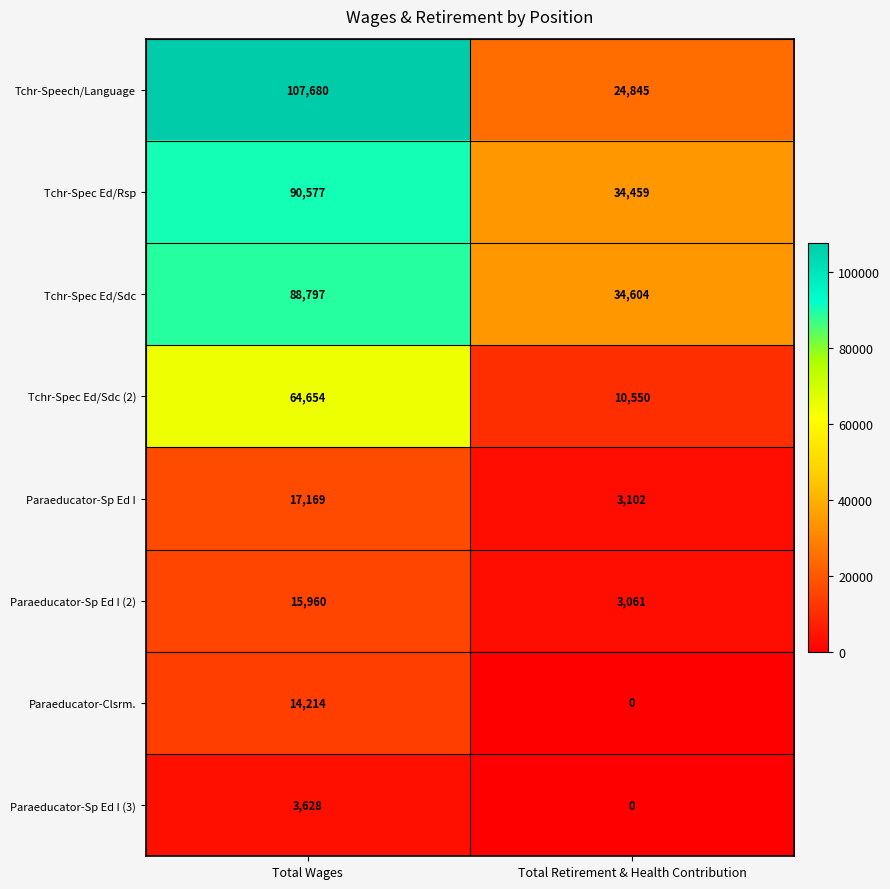

What is the sum of the Paraeducator-Sp Ed I (2) values at Total Retirement & Health Contribution and Total Wages?

19021